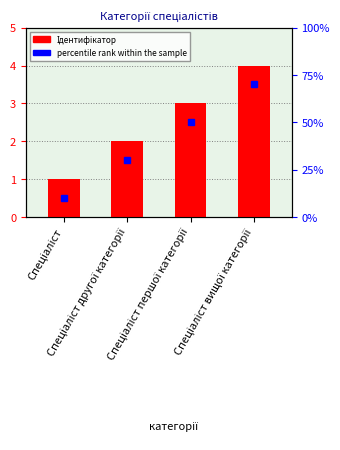

The chart shows a value of 3 at Спеціаліст другої категорії. True or false?

False